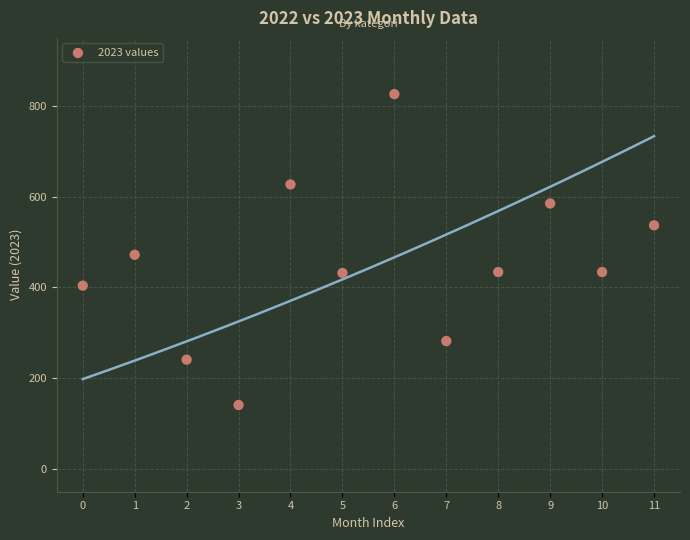

What Y value in the scatter plot is closest to 483?

472